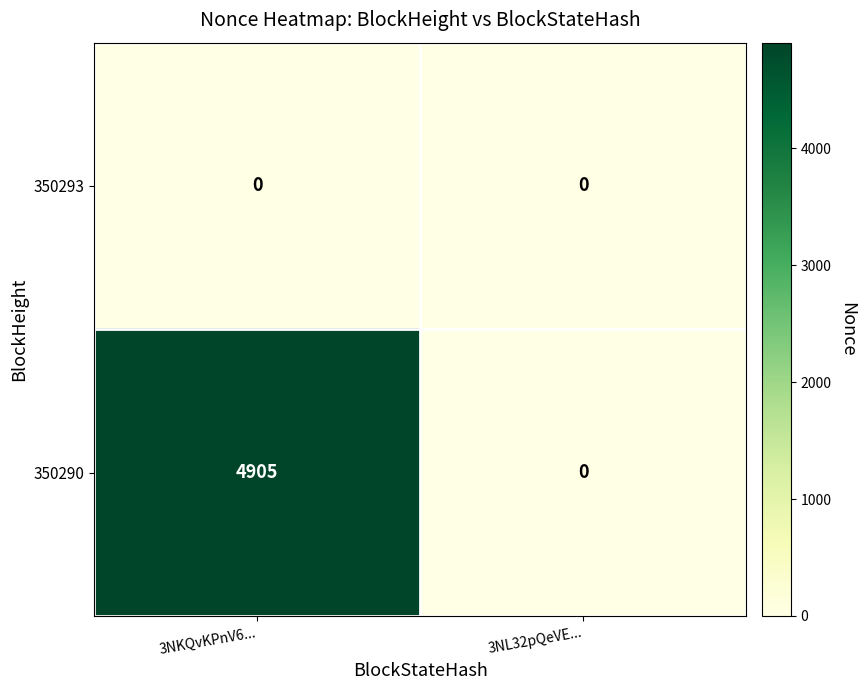

Reading left to right, extract all data points from this chart.

350293: 3NKQvKPnV6...=0	3NL32pQeVE...=0
350290: 3NKQvKPnV6...=4905	3NL32pQeVE...=0